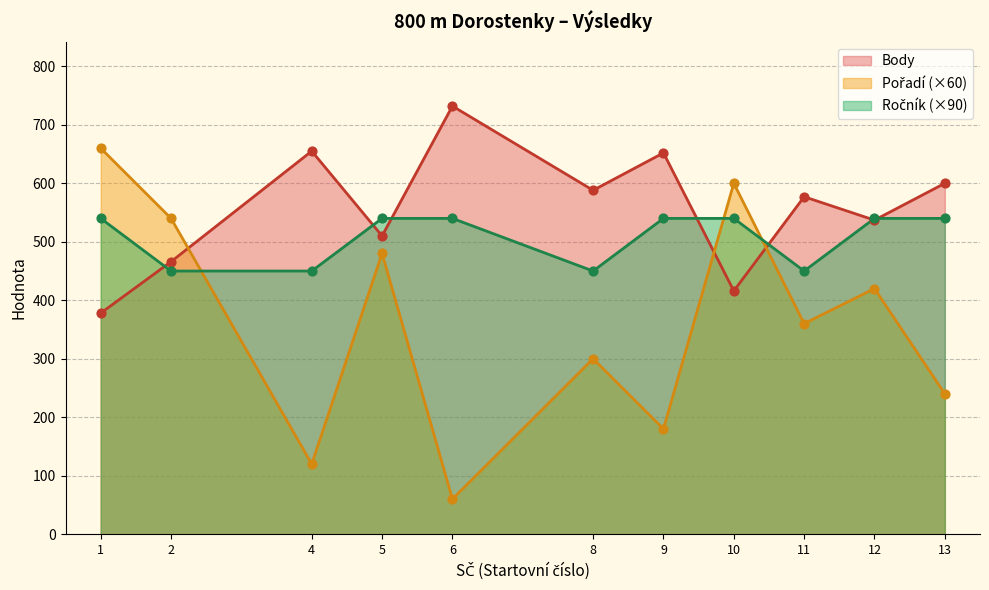

Which series contains the lowest Y value?

Pořadí